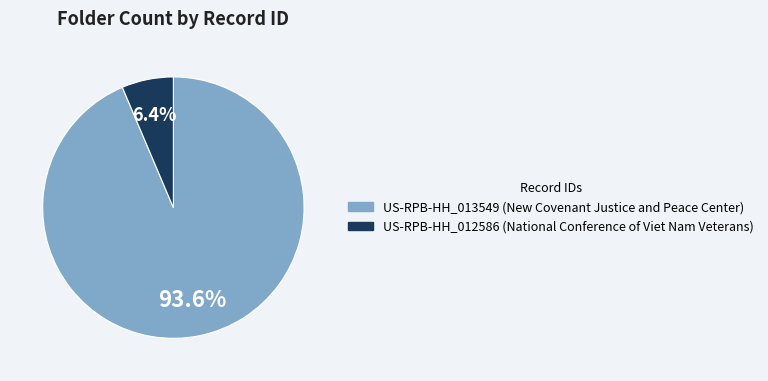

How many slices are in this pie chart?

2